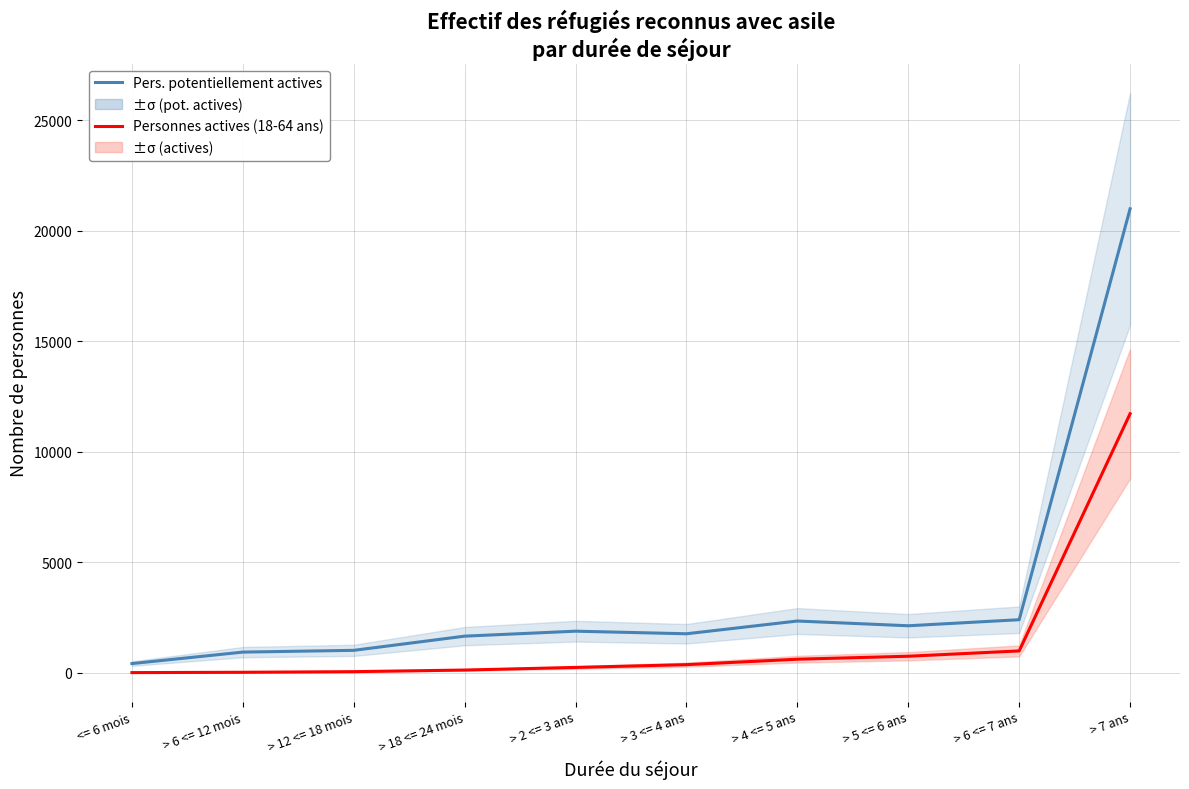

Does the chart display data point markers on the line(s)?

No